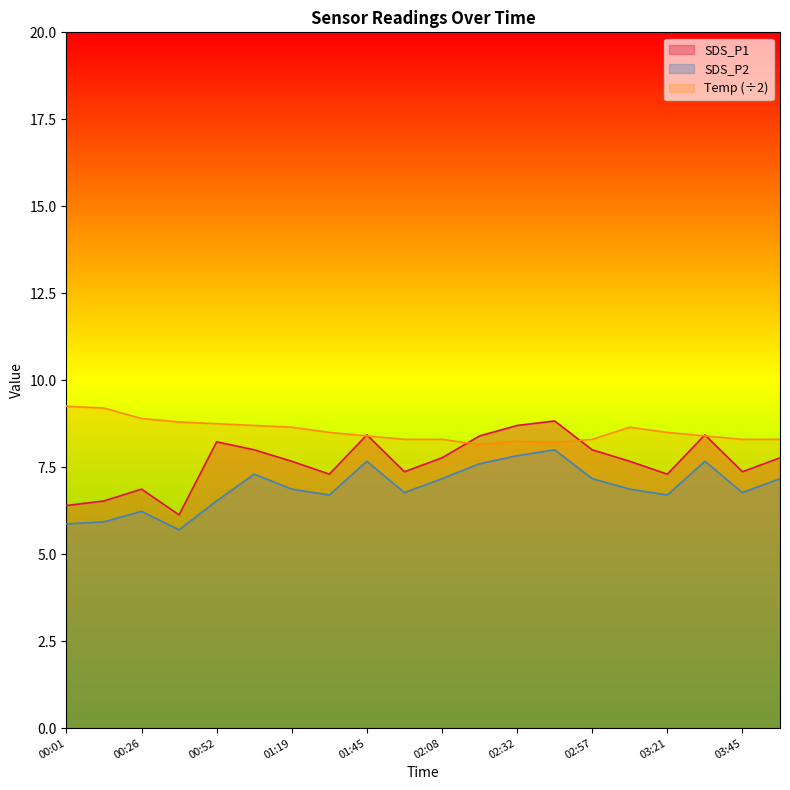

At which category does SDS_P2 reach its first local peak?

00:26